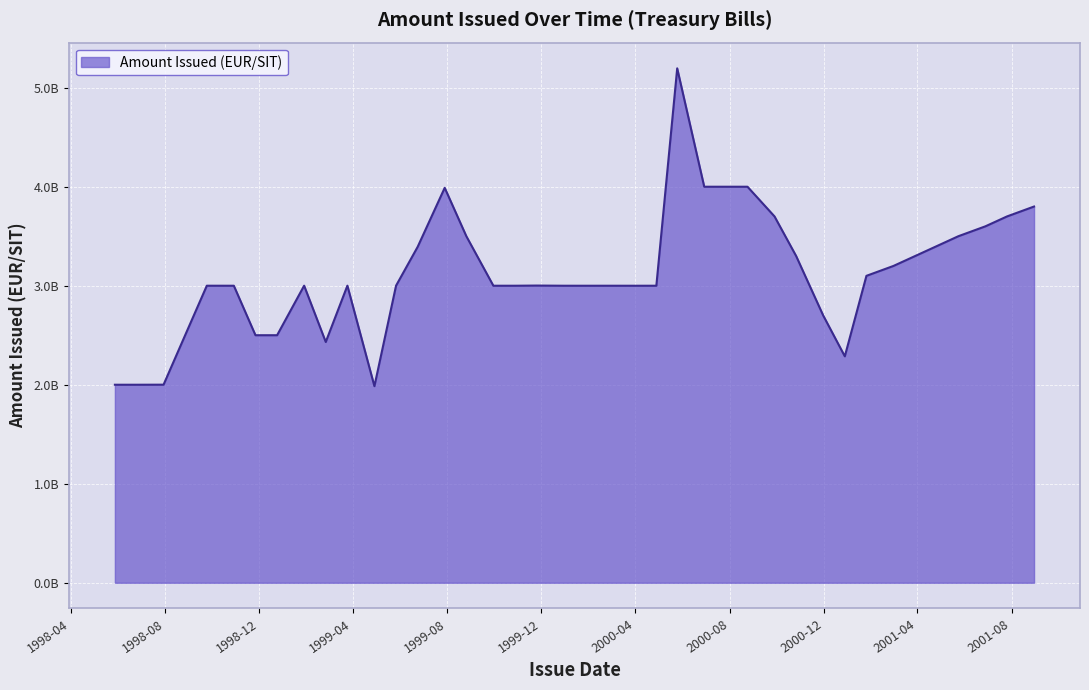

Does the chart have visible grid lines?

Yes